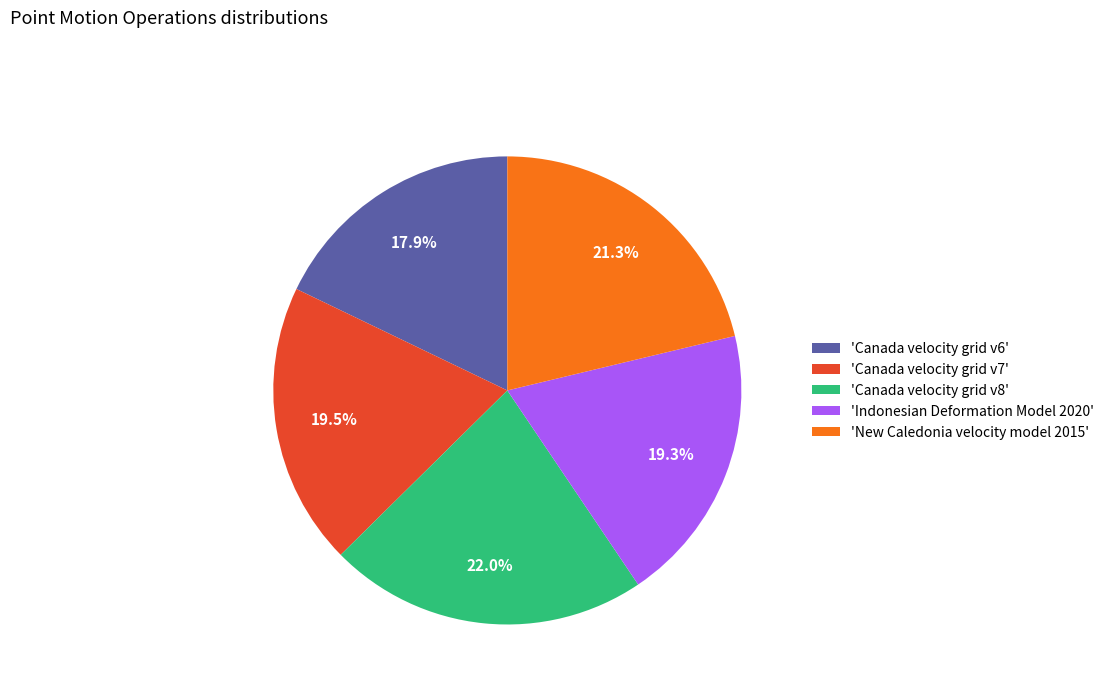

Between 'Canada velocity grid v8' and 'Canada velocity grid v7', which is larger?

'Canada velocity grid v8'